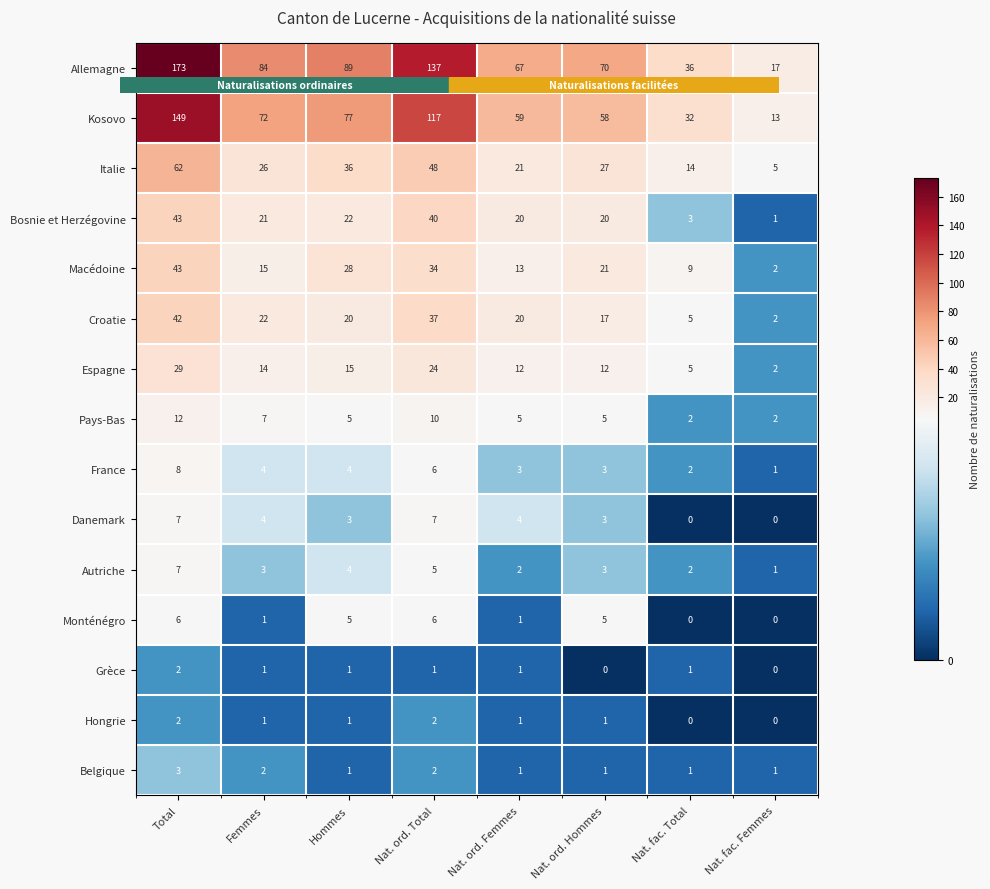

Count the Pays-Bas values in the range 5 to 10.

5